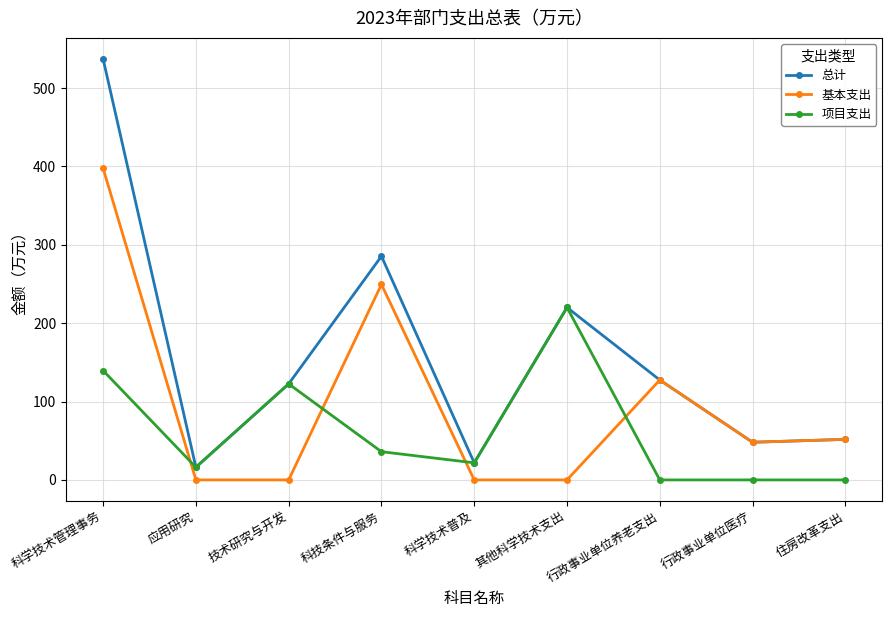

What is the lowest value of the 总计 series?

16.2